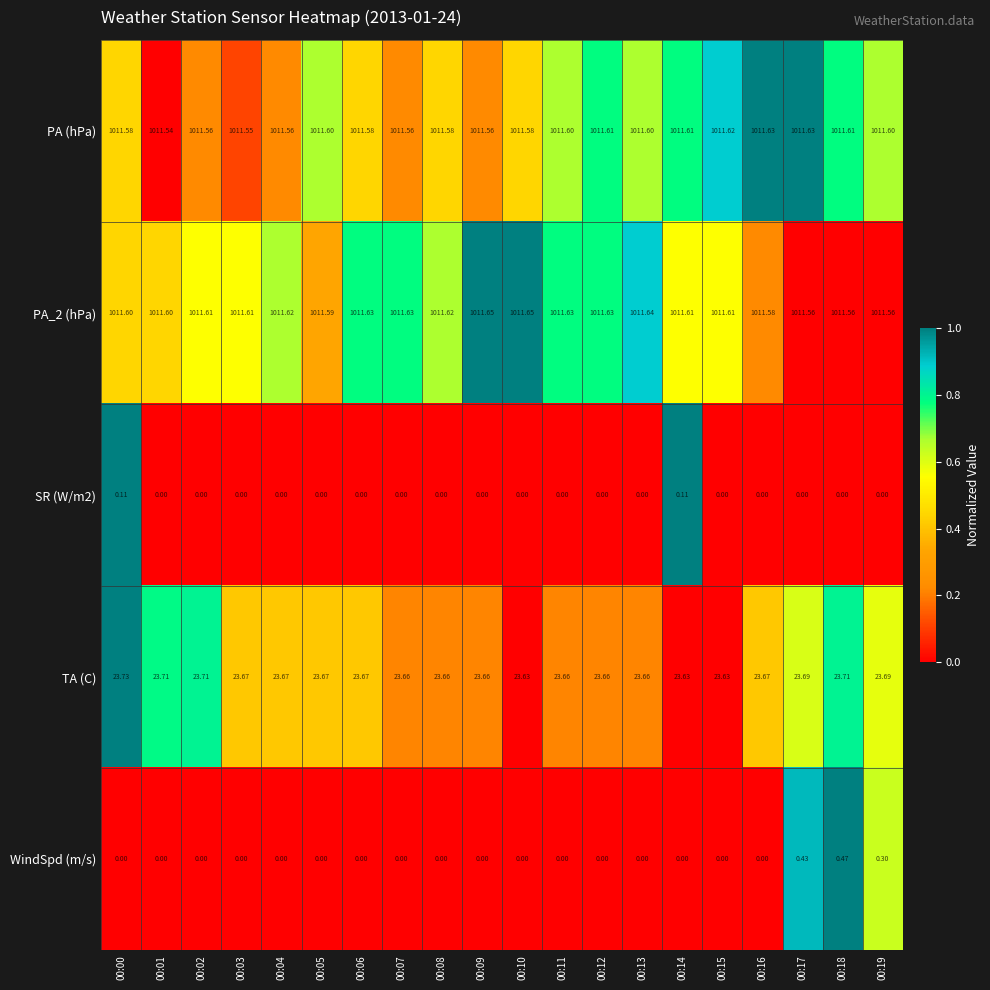

Count the number of data series in this chart.

5